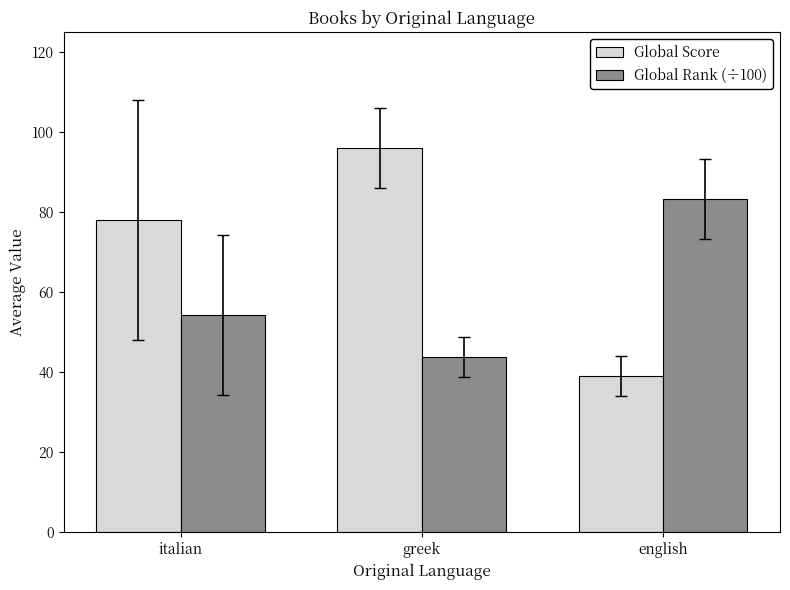

The value of Global Score at greek is 96.0. True or false?

True